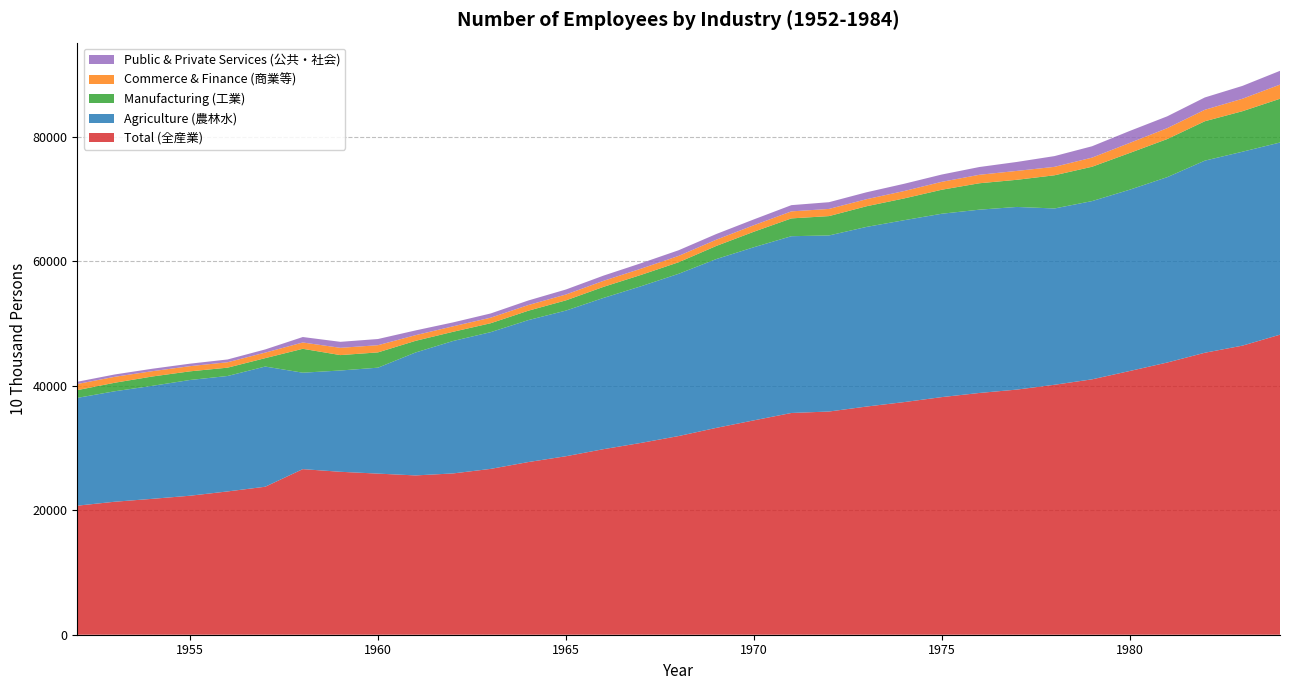

Reading left to right, transcribe all the data shown in this chart.

Total (全産業): 1952=20729.0	1953=21364.0	1954=21832.0	1955=22328.0	1956=23018.0	1957=23771.0	1958=26600.0	1959=26173.0	1960=25880.0	1961=25590.0	1962=25910.0	1963=26640.0	1964=27736.0	1965=28670.0	1966=29805.0	1967=30814.0	1968=31915.0	1969=33225.0	1970=34432.0	1971=35620.0	1972=35854.0	1973=36652.0	1974=37369.0	1975=38168.0	1976=38834.0	1977=39377.0	1978=40152.0	1979=41024.0	1980=42361.0	1981=43725.0	1982=45295.0	1983=46436.0	1984=48197.0
Agriculture (農林水): 1952=17316.7	1953=17747.6	1954=18151.4	1955=18592.3	1956=18544.1	1957=19308.7	1958=15491.0	1959=16271.0	1960=17017.0	1961=19746.5	1962=21275.4	1963=21965.8	1964=22800.8	1965=23395.7	1966=24296.6	1967=25164.5	1968=26062.4	1969=27116.2	1970=27811.1	1971=28397.1	1972=28282.9	1973=28857.6	1974=29218.4	1975=29456.2	1976=29443.8	1977=29340.2	1978=28318.0	1979=28634.0	1980=29122.0	1981=29777.0	1982=30859.0	1983=31151.0	1984=30868.0
Manufacturing (工業): 1952=1244.0	1953=1369.0	1954=1501.0	1955=1390.0	1956=1338.0	1957=1347.0	1958=3839.0	1959=2474.0	1960=2455.0	1961=1872.0	1962=1479.0	1963=1432.0	1964=1509.0	1965=1642.0	1966=1775.0	1967=1822.0	1968=1855.0	1969=2106.0	1970=2489.0	1971=2859.0	1972=3109.0	1973=3318.0	1974=3498.0	1975=3855.0	1976=4243.0	1977=4360.0	1978=5332.0	1979=5516.0	1980=5899.0	1981=6122.0	1982=6329.0	1983=6508.0	1984=7029.0
Commerce & Finance (商業等): 1952=984.3	1953=952.4	1954=850.4	1955=829.9	1956=867.5	1957=888.4	1958=1012.0	1959=1169.0	1960=1155.0	1961=908.0	1962=877.6	1963=891.9	1964=908.6	1965=937.2	1966=966.9	1967=999.4	1968=1018.7	1969=1002.7	1970=1044.4	1971=1126.6	1972=1150.3	1973=1133.1	1974=1186.5	1975=1269.5	1976=1359.5	1977=1427.9	1978=1354.4	1979=1464.4	1980=1612.4	1981=1747.4	1982=1839.3	1983=1998.3	1984=2271.3
Public & Private Services (公共・社会): 1952=361.3	1953=378.4	1954=393.6	1955=401.7	1956=447.9	1957=511.3	1958=879.3	1959=962.1	1960=993.5	1961=764.5	1962=630.6	1963=678.2	1964=735.2	1965=807.3	1966=839.4	1967=878.5	1968=909.6	1969=913.8	1970=936.9	1971=1001.9	1972=1083.1	1973=1112.4	1974=1165.6	1975=1172.8	1976=1248.2	1977=1439.8	1978=1727.0	1979=1827.0	1980=1925.0	1981=1902.0	1982=1981.0	1983=2066.0	1984=2215.0